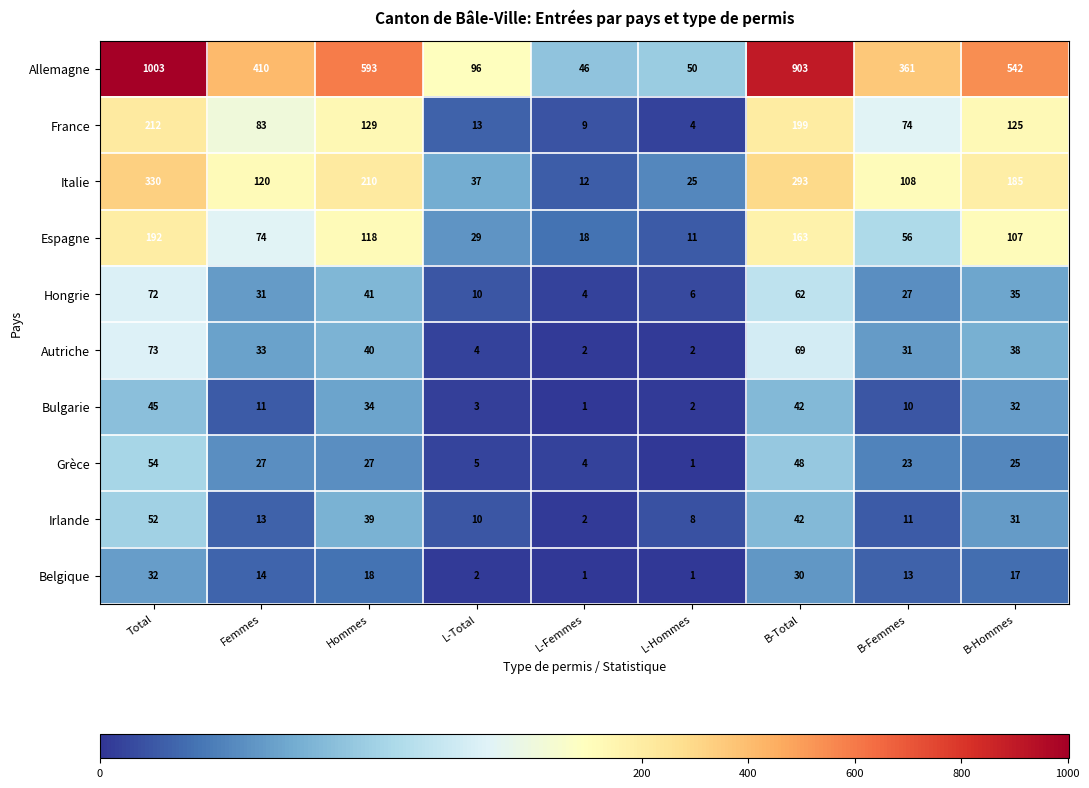

What is the difference between the highest and lowest values at Total?

971